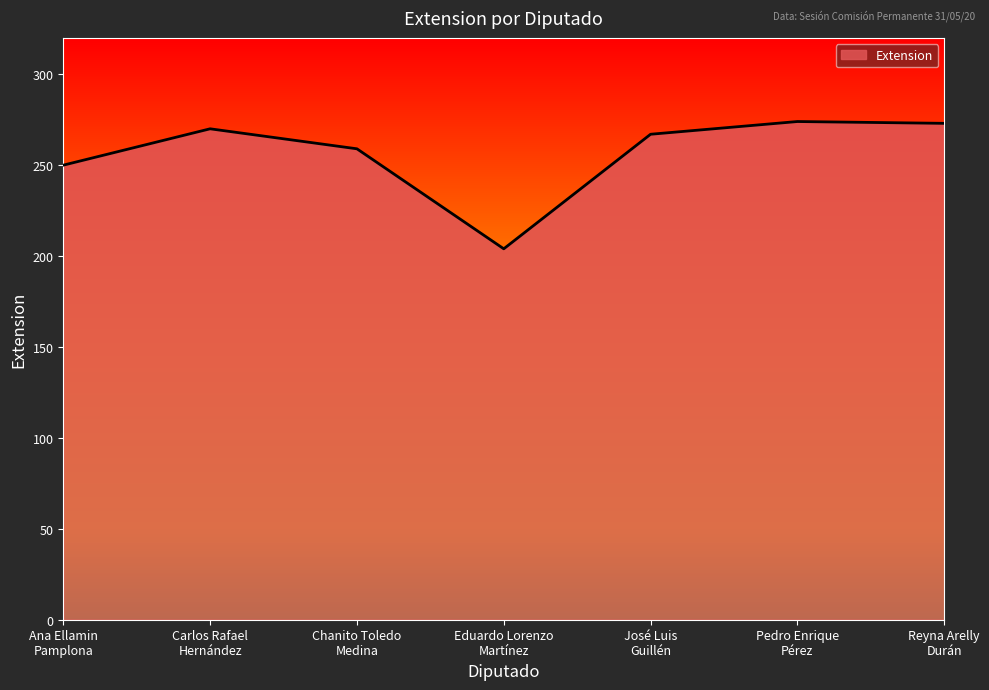

True or false: the data has more than 2 interior local peaks.

False